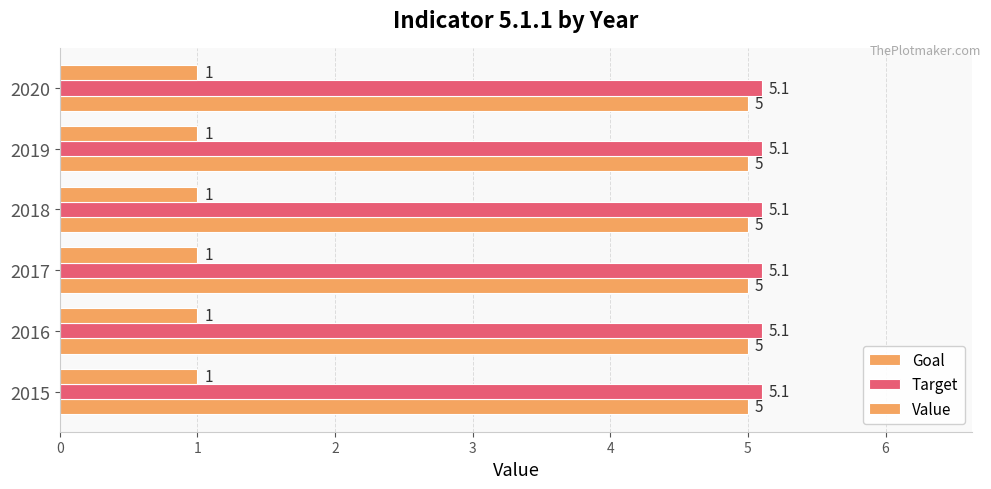

True or false: Target has a value of 8.6 at 2015.

False